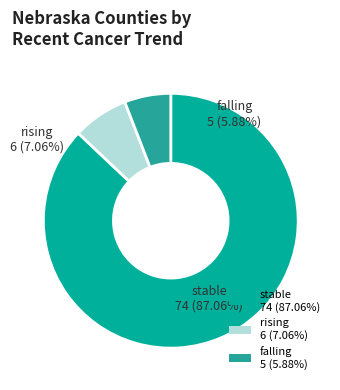

To the nearest percent, what is the average slice percentage?

33%